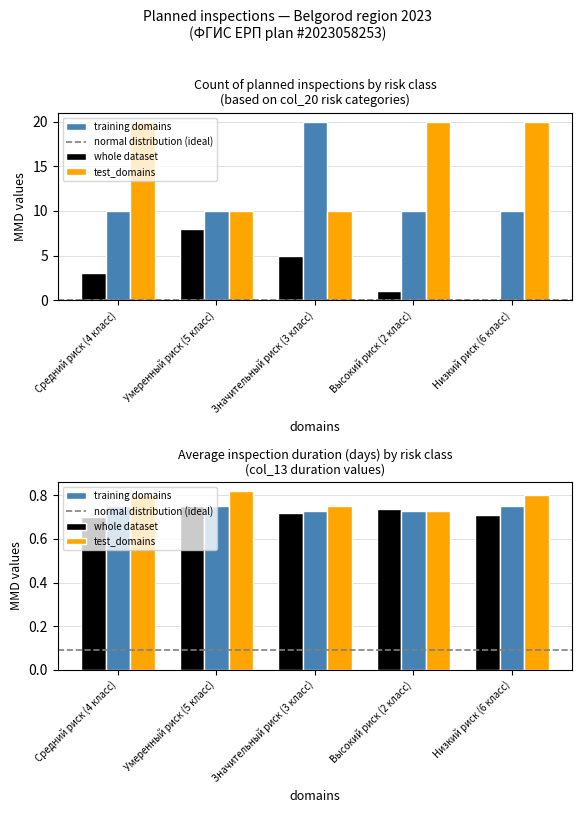

The value of whole dataset at Средний риск (4 класс) is 1. True or false?

False